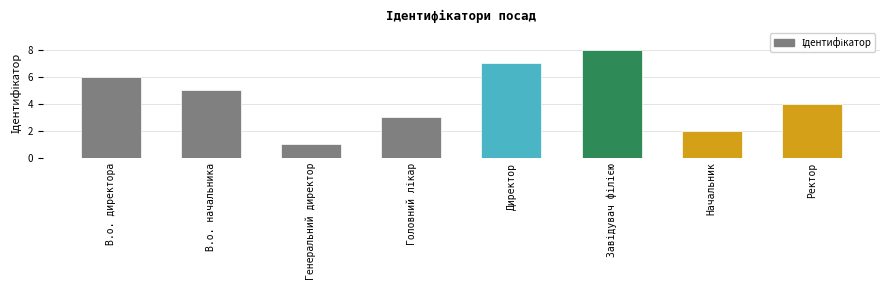

What position from the left is В.о. директора?

1